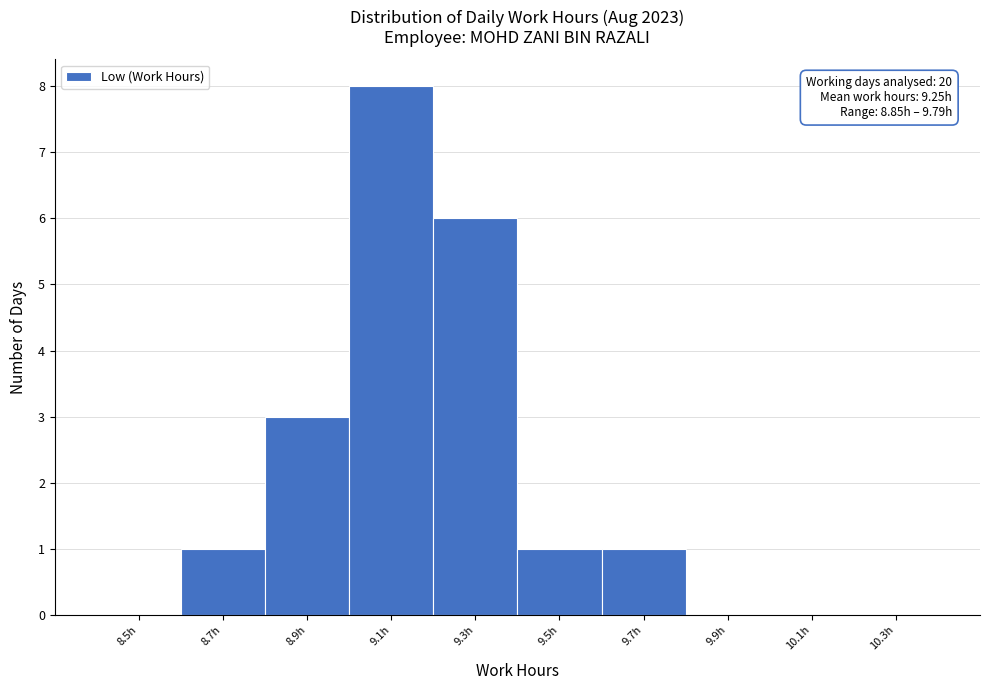

Reading right to left, what are all the values shown in this chart?

10.3h=0	10.1h=0	9.9h=0	9.7h=1	9.5h=1	9.3h=6	9.1h=8	8.9h=3	8.7h=1	8.5h=0